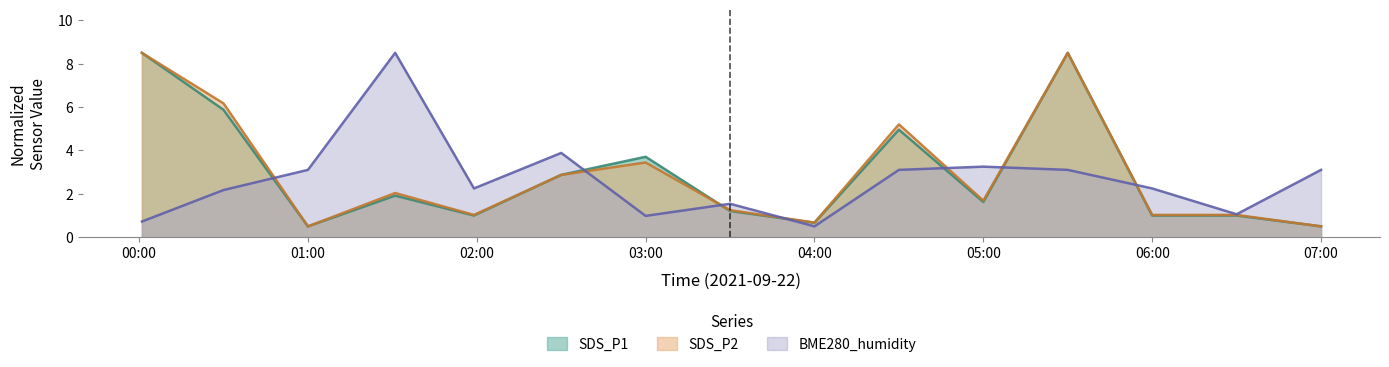

How many categories are shown in the chart?

15